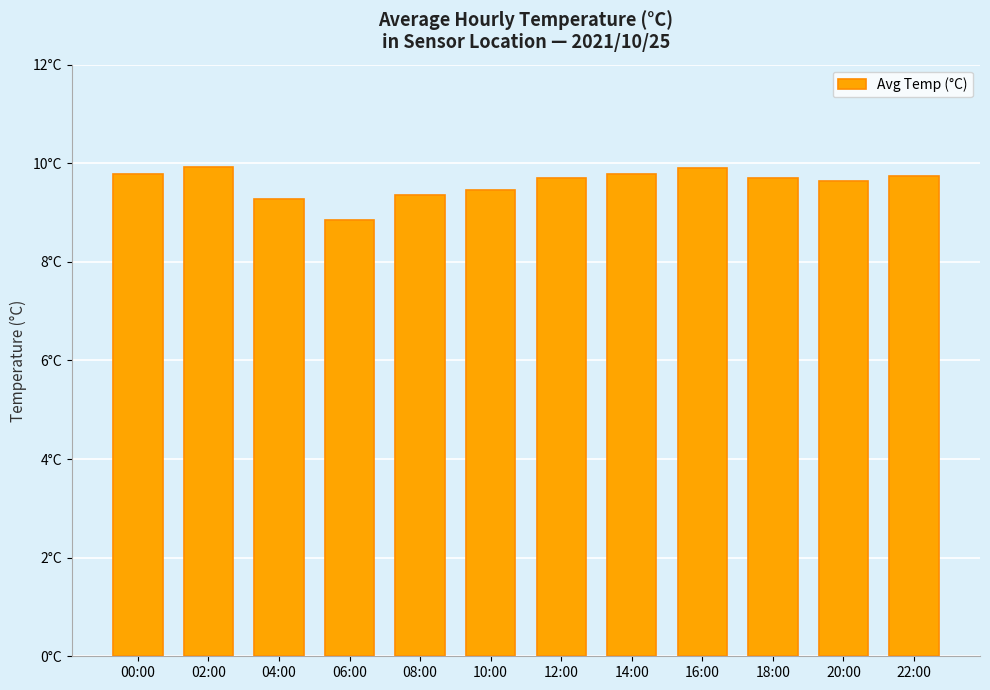

Are the bars horizontal?

No